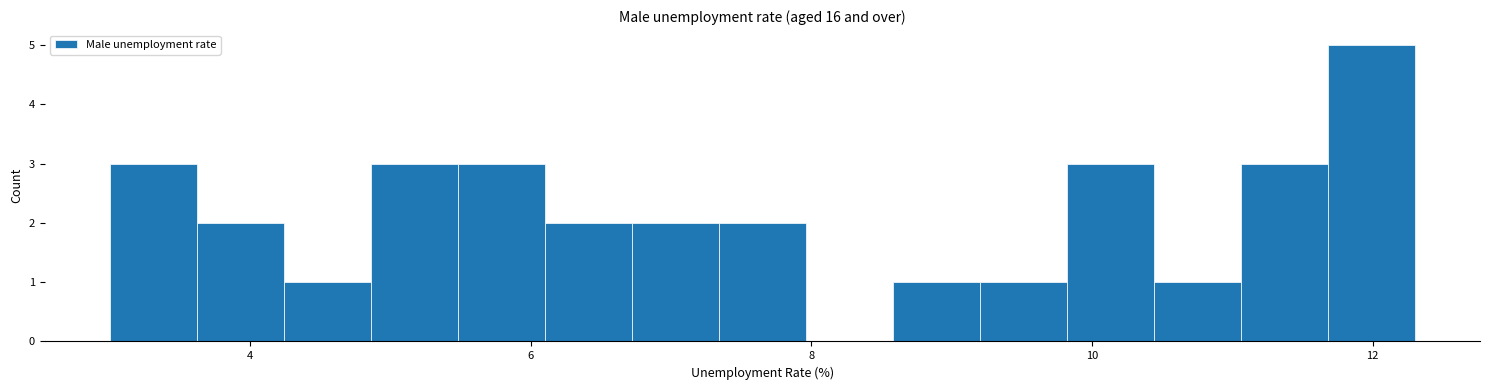

Read against the x-axis, roughly where is the centre of the tallest bar?

12.0